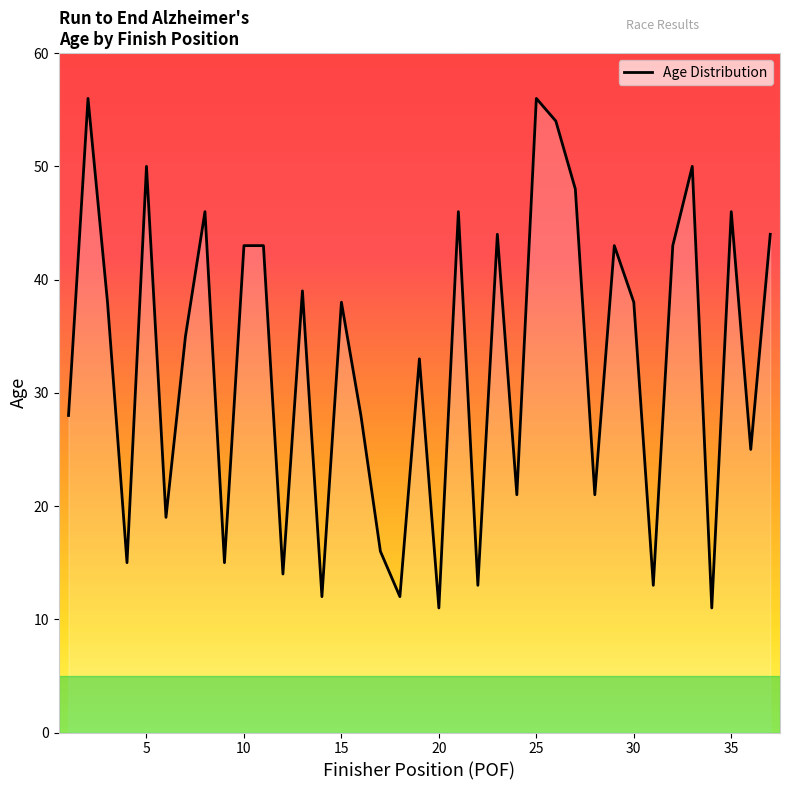

What is the maximum value shown in the chart?

56